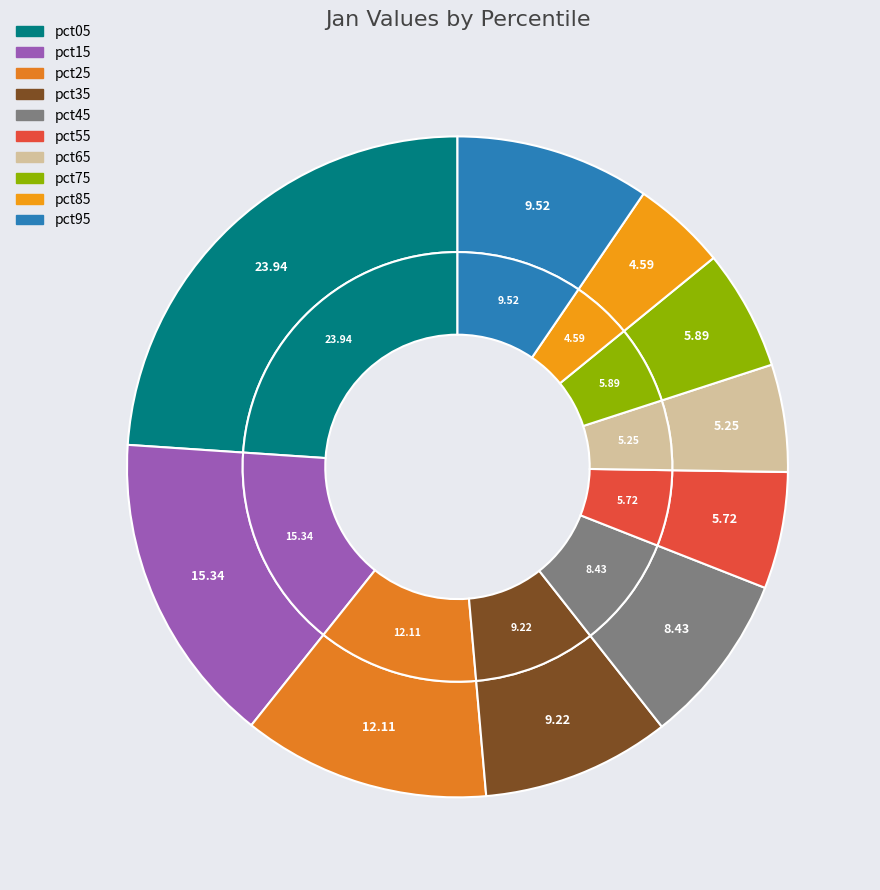

The 9 slice represents 10% of the pie. True or false?

True